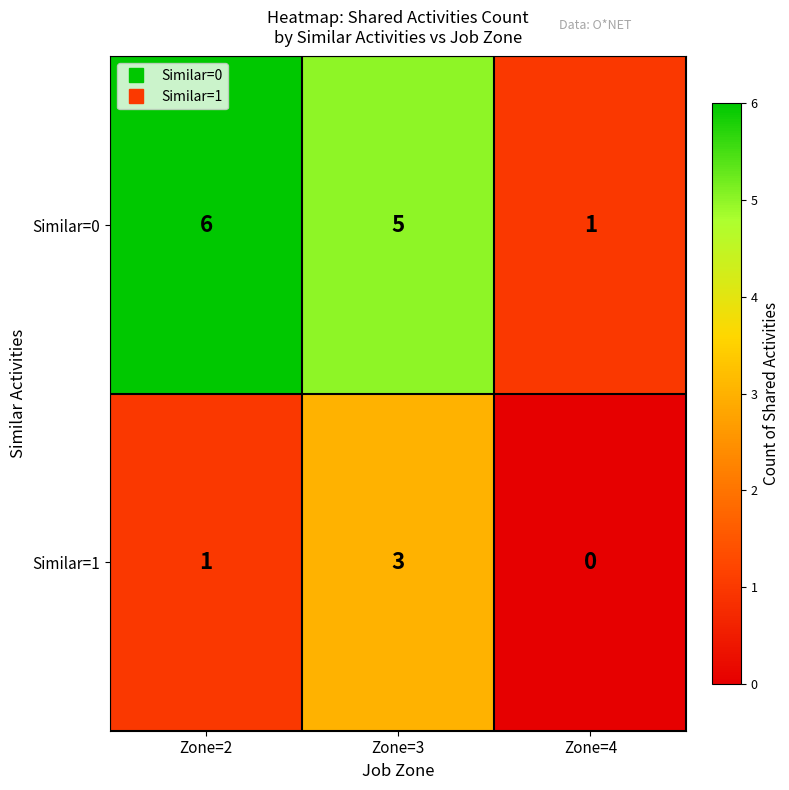

True or false: Similar=1 has a value of 0 at Zone=4.

True